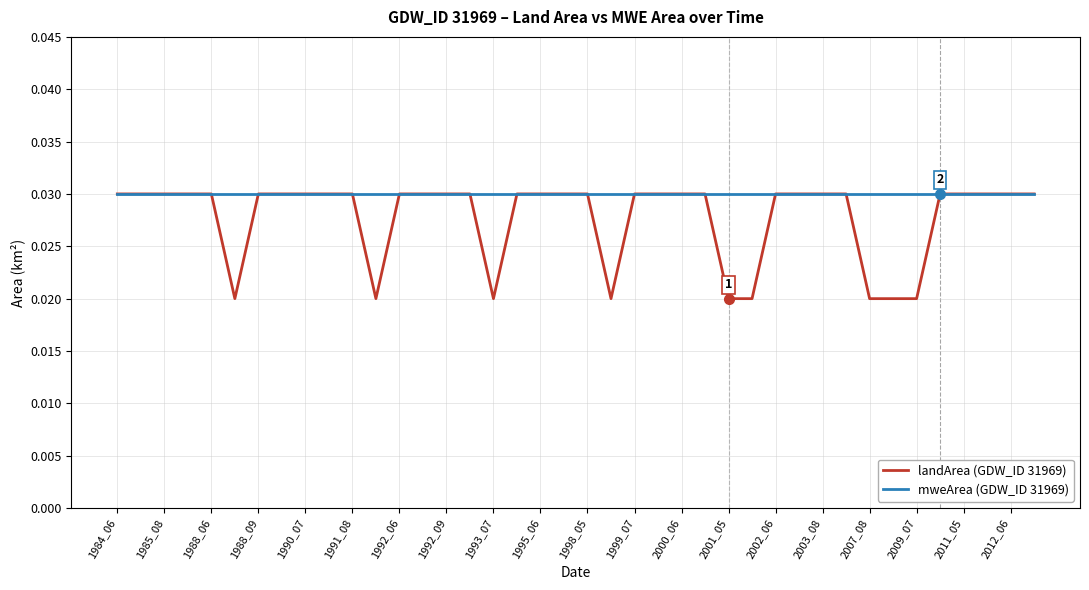

List the series in order of their overall mean, highest first.

mweArea (GDW_ID 31969), landArea (GDW_ID 31969)